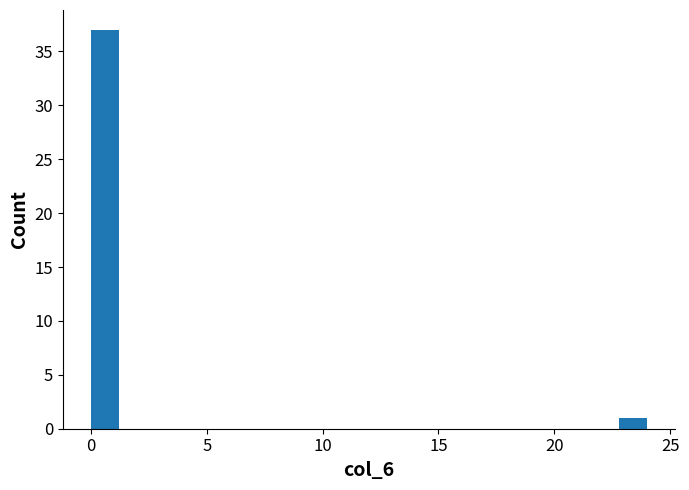

Around what value on the x-axis is the tallest bar? Give the approximate position of its centre, as read against the axis.

0.5